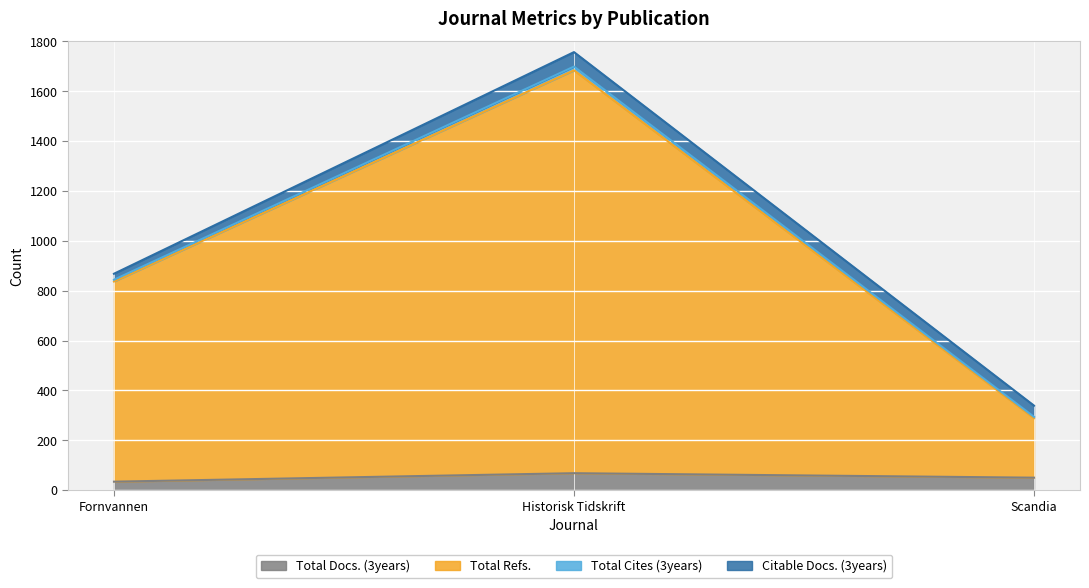

Is it true that Total Cites (3years) equals 364 at Fornvannen?

False